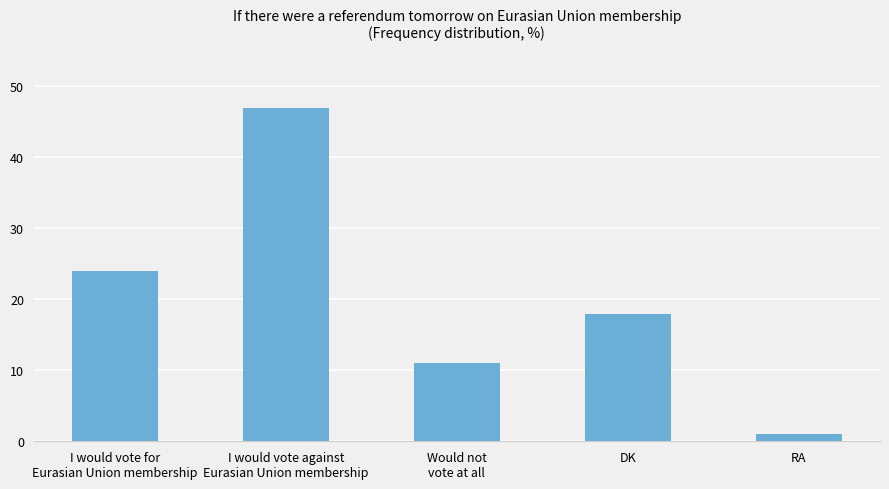

How many values are below 18?

2